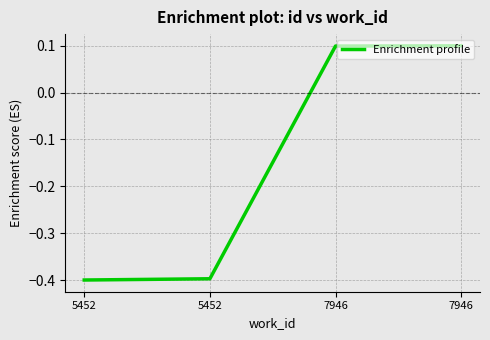

What is the value of the 2nd point from the left?

-0.4